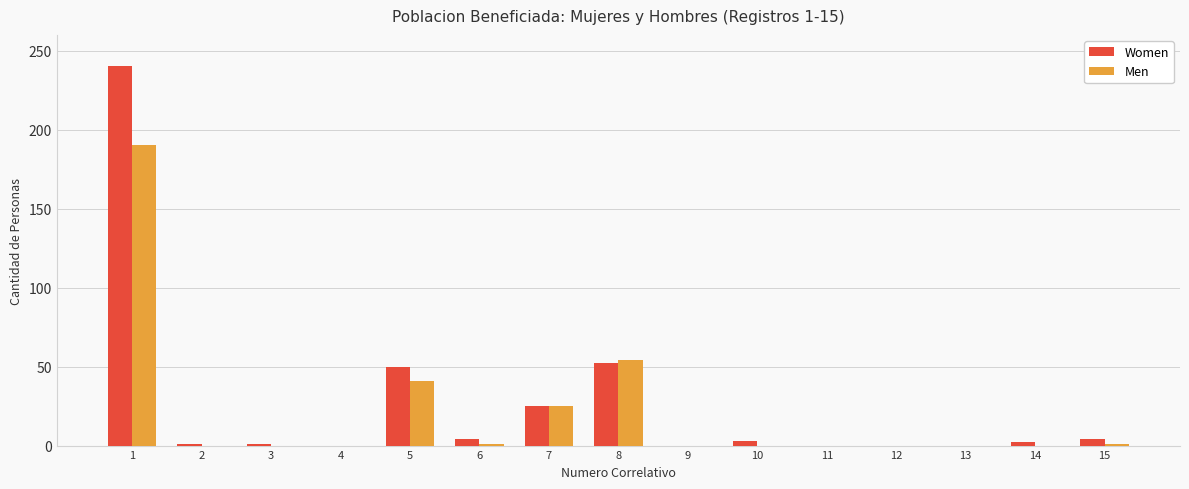

The value of Men at 8 is 95. True or false?

False